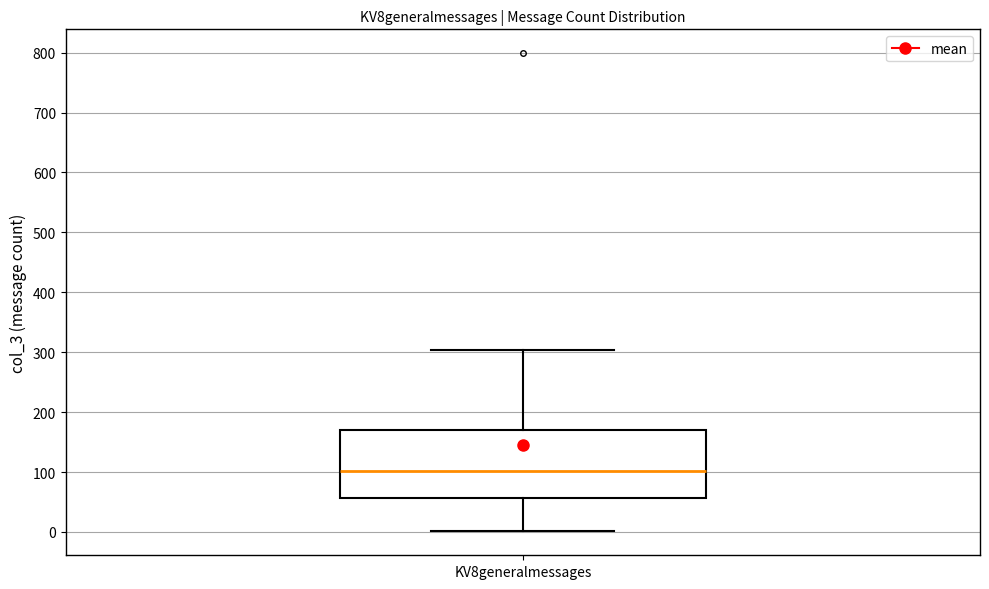

Read this box plot against the y-axis: the position of the median line, the range covered by the box, and the ends of both whiskers. The values are not printed on the chart, so give them approximately, as read against the axis.

median 100, box 60 to 170, whiskers 0 to 300